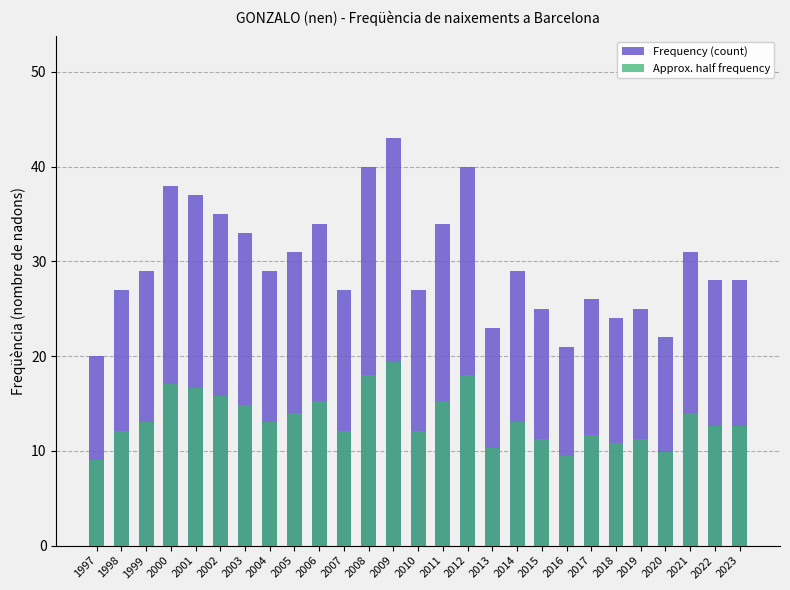

Rank the series by their average value, from lowest to highest.

Approx. half frequency, Frequency (count)